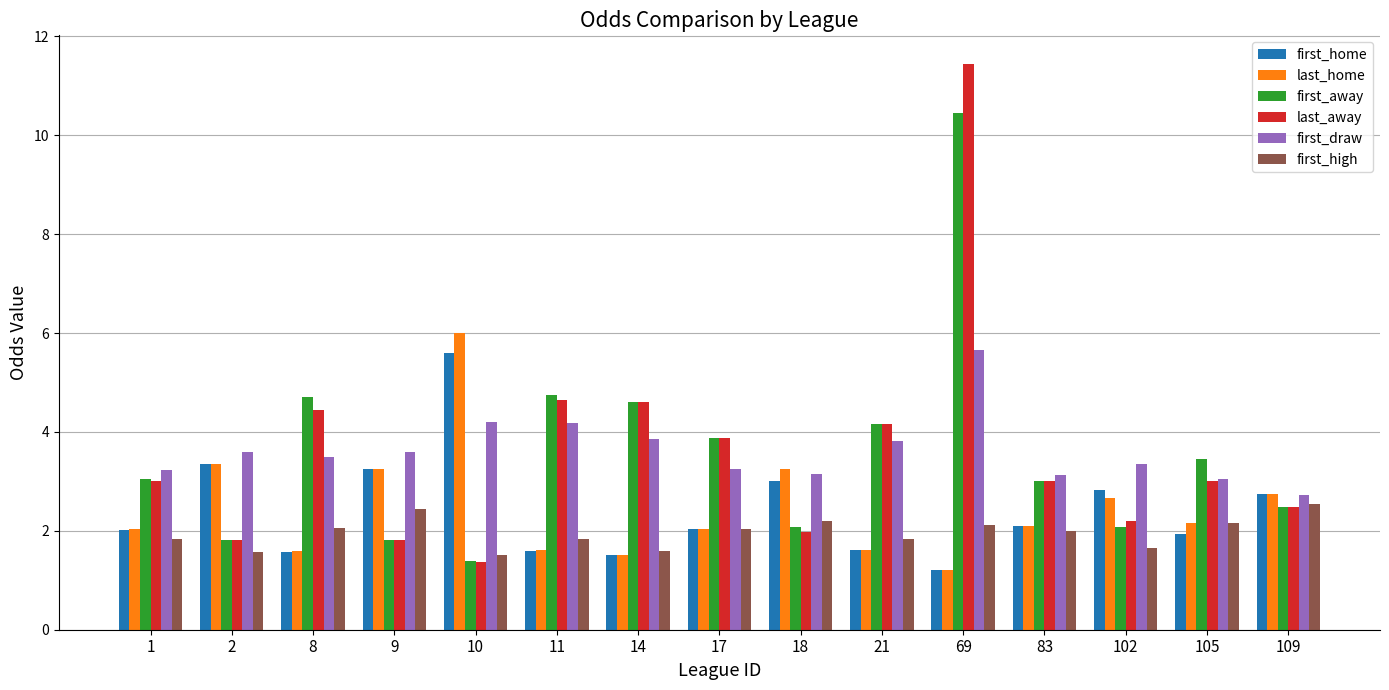

Which series has the largest range (max minus min)?

last_away